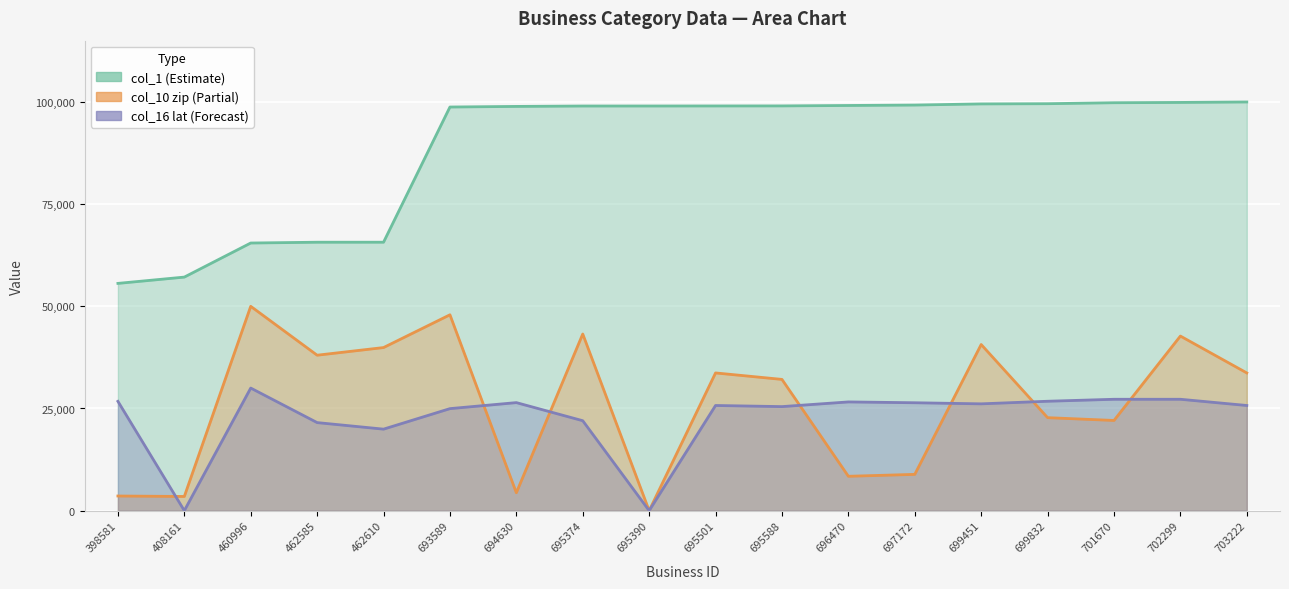

Reading right to left, extract all data points from this chart.

col_1: 100000.0	99888.6	99814.8	99577.1	99526.4	99247.9	99142.7	99037.5	99026.0	99014.8	99011.9	98913.3	98765.2	65686.3	65683.8	65489.1	57152.2	55610.1
col_10_zip: 33700.9	42721.3	22073.2	22756.8	40653.2	8879.5	8413.3	32116.8	33700.9	0.0	43227.6	4382.5	47925.8	39909.3	38038.3	50000.0	3473.9	3587.4
col_16_lat: 25735.6	27256.8	27255.0	26772.5	26139.1	26405.2	26607.9	25462.1	25735.6	0.0	22009.8	26438.8	24966.6	19947.5	21550.4	30000.0	0.0	26752.8